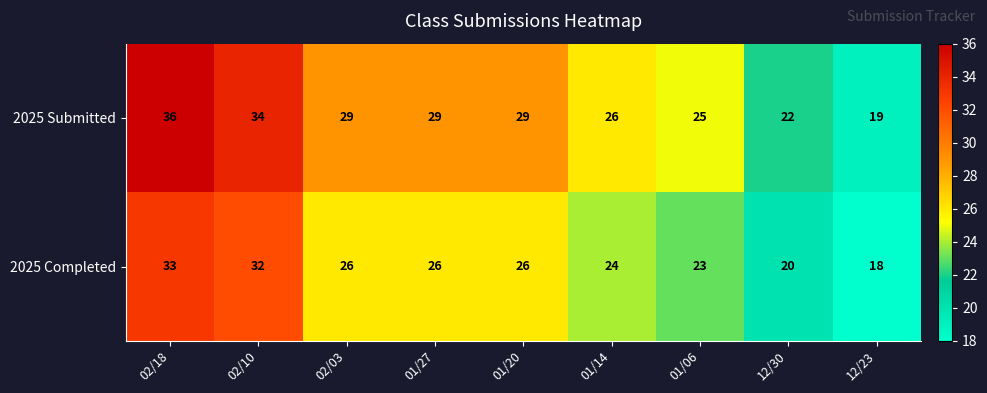

At 02/10, list the series in order from largest to smallest.

2025 Submitted, 2025 Completed